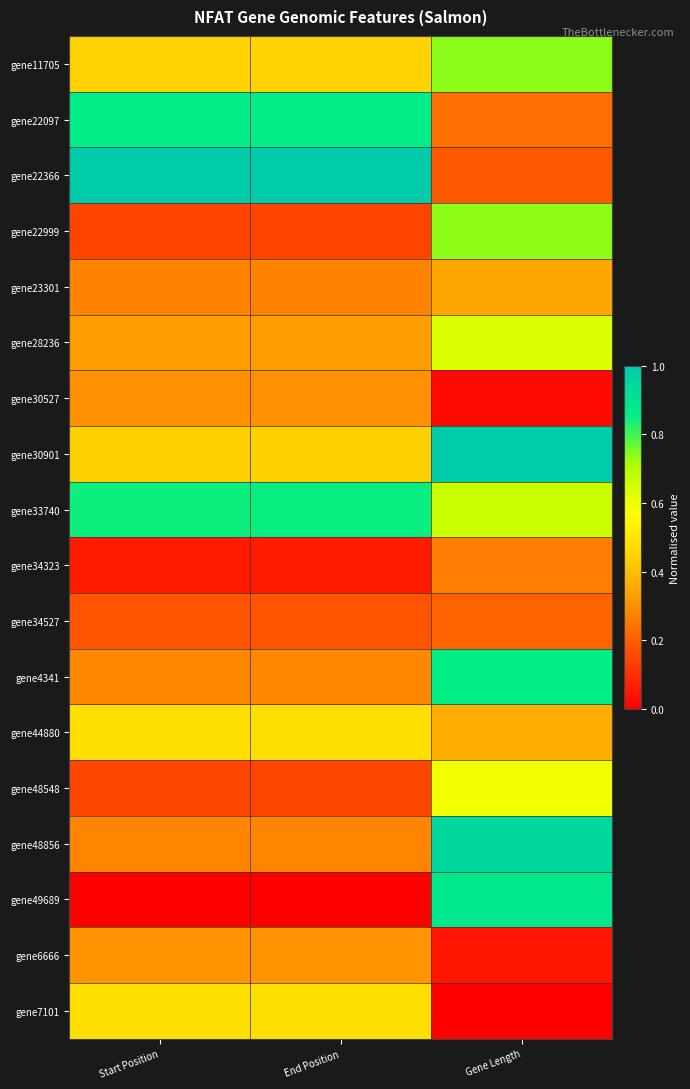

At which category does the chart reach its minimum across all series?

Start Position